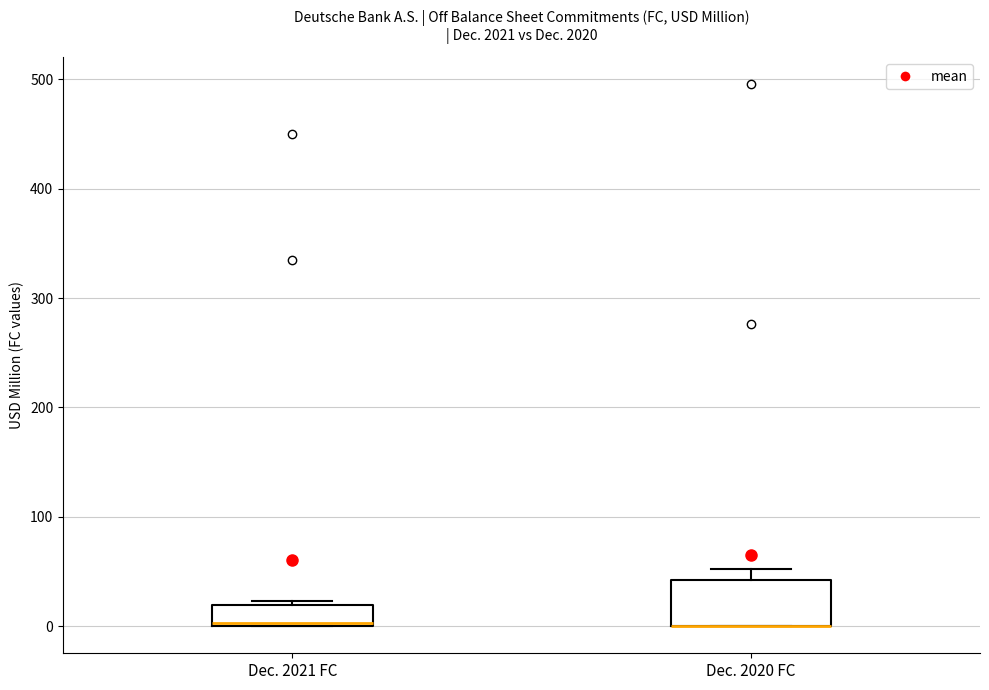

Where is the upper edge of the box for Dec. 2021 FC on the y-axis? The values are not printed on the chart, so give them approximately, as read against the axis.

20